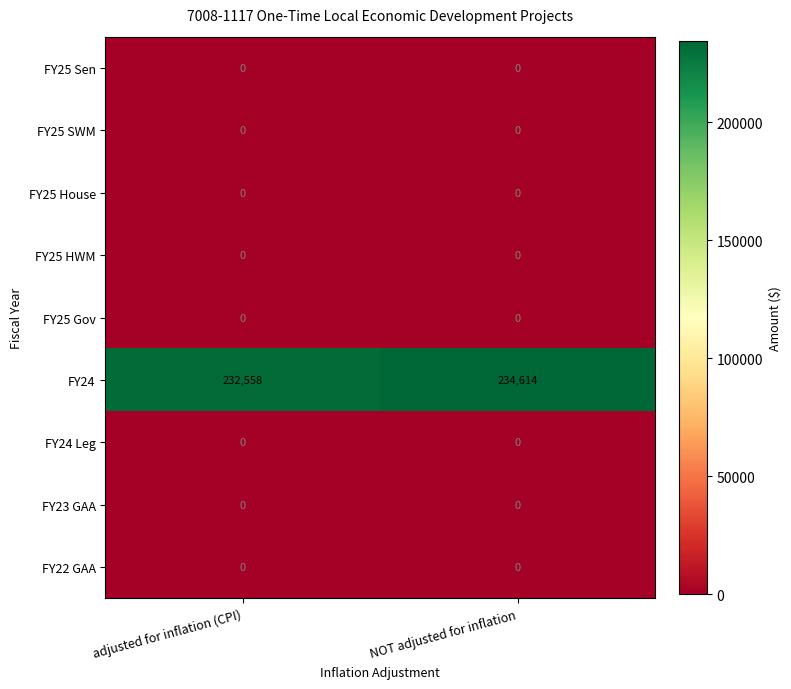

What is the spread (max minus min) of values at adjusted for inflation (CPI)?

232558